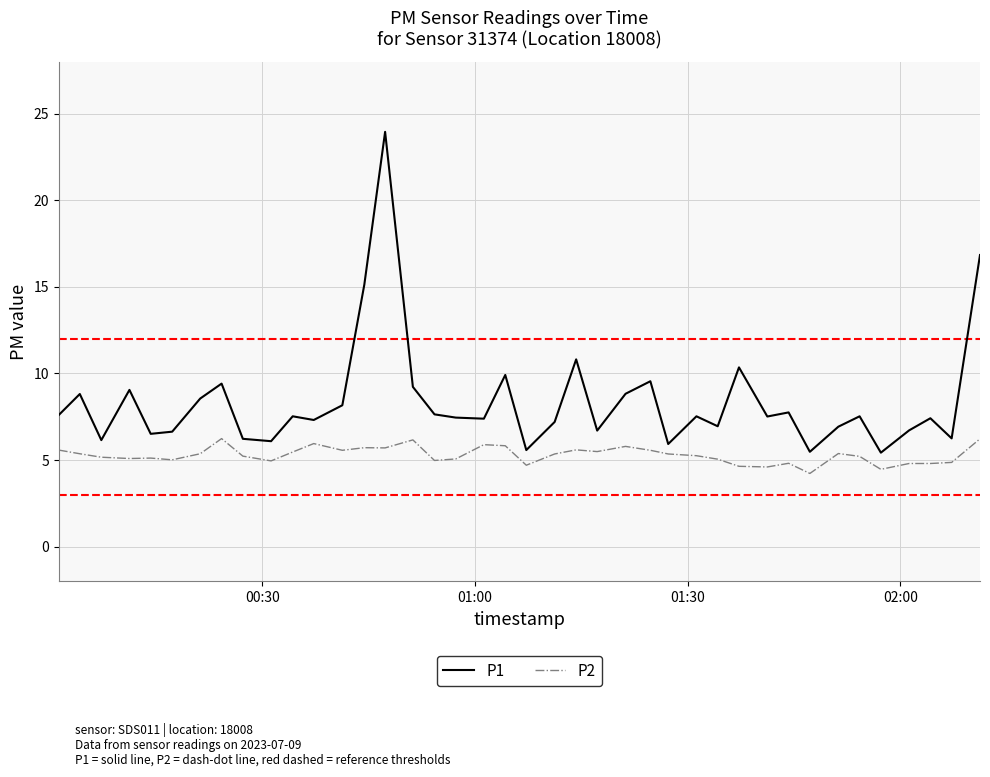

Does the chart display data point markers on the line(s)?

No